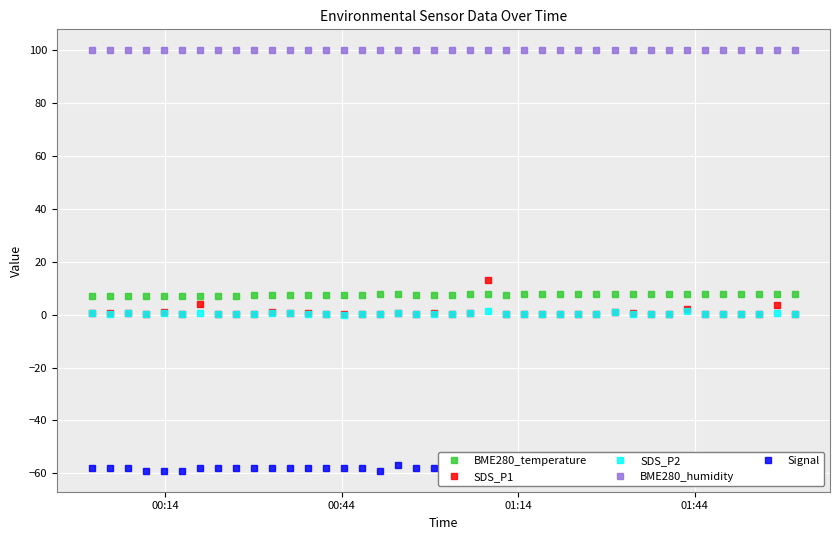

Is this an area chart (filled region under the line)?

No